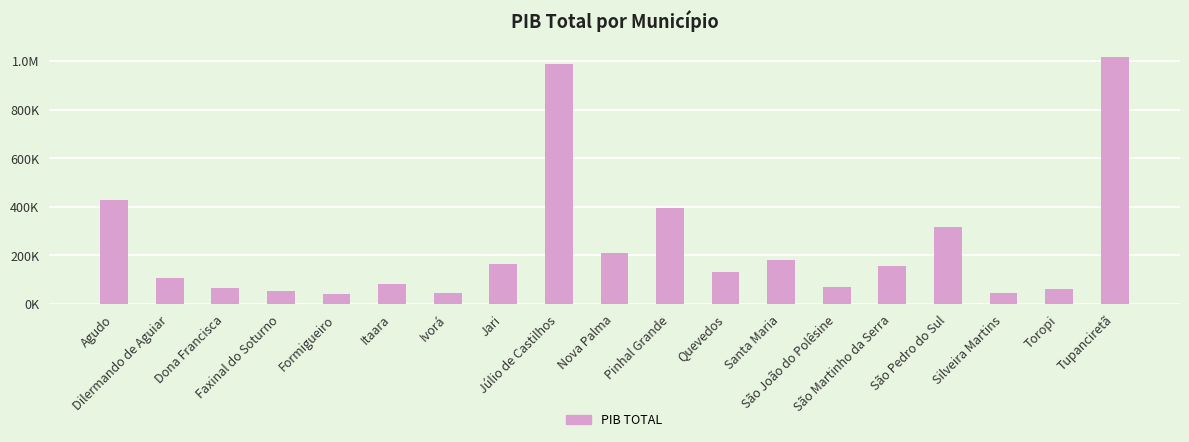

What is the sum of the values at Toropi and Tupanciretã?

1079433.7